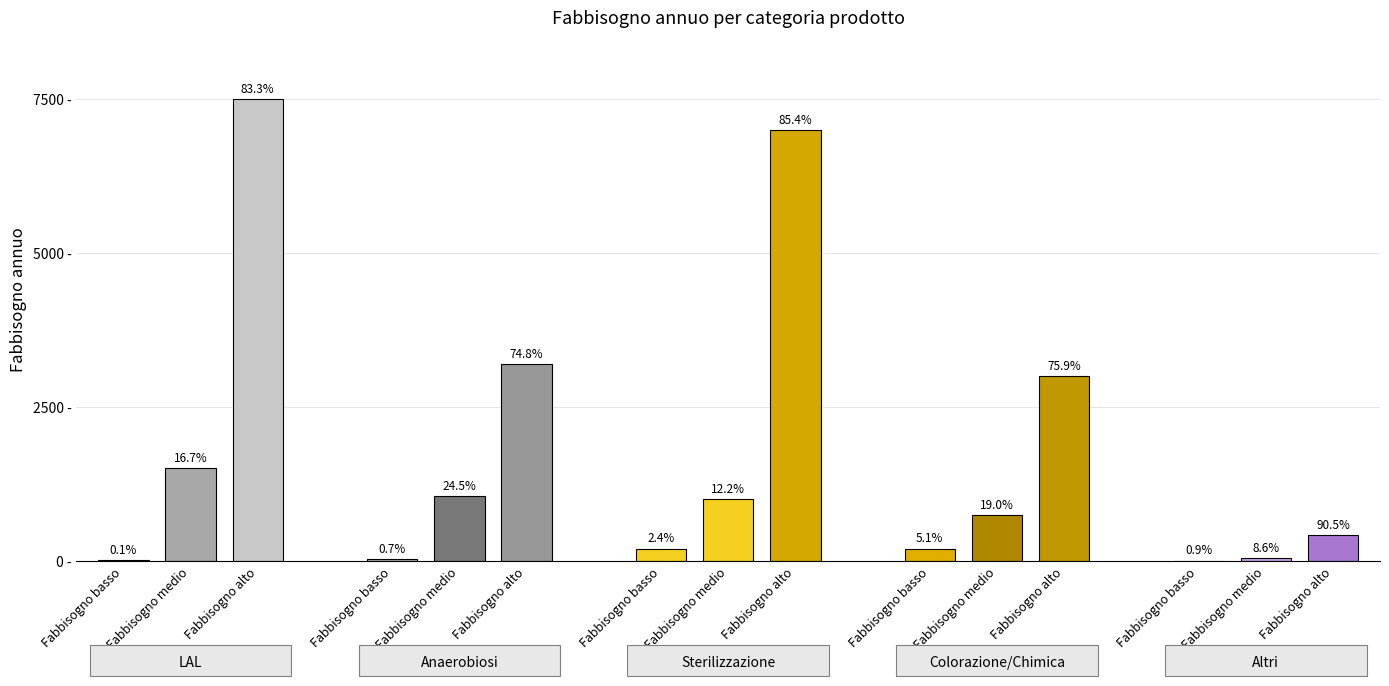

Is it true that Altri equals 114 at 2?

False